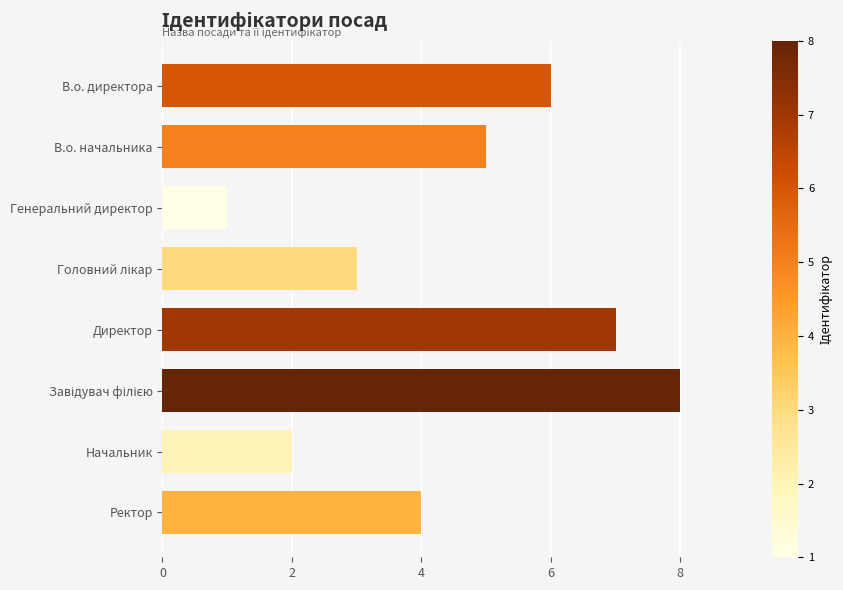

The value at Ректор is 4. True or false?

True